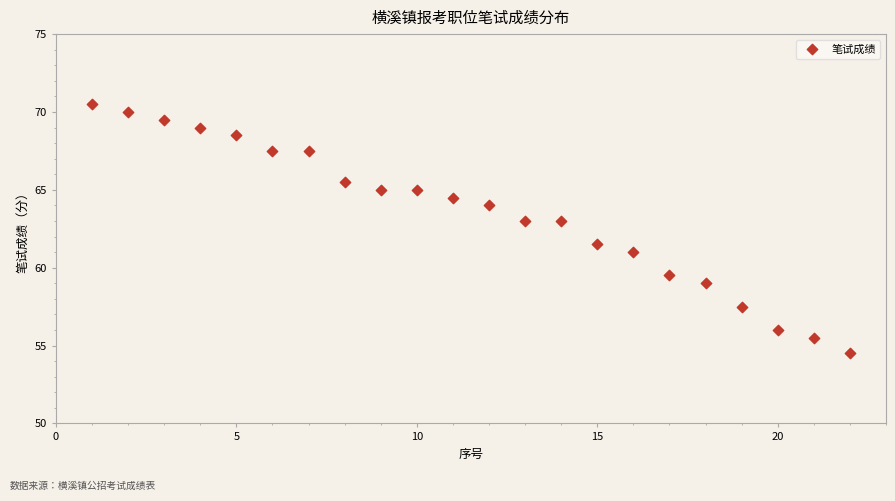

What Y value in the scatter plot is closest to 62?

61.5